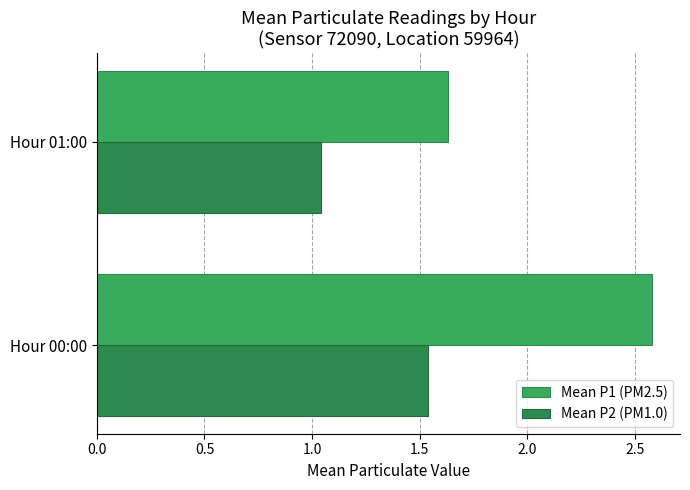

What is the difference between the maximum and minimum values in the Mean P1 (PM2.5) series?

1.0